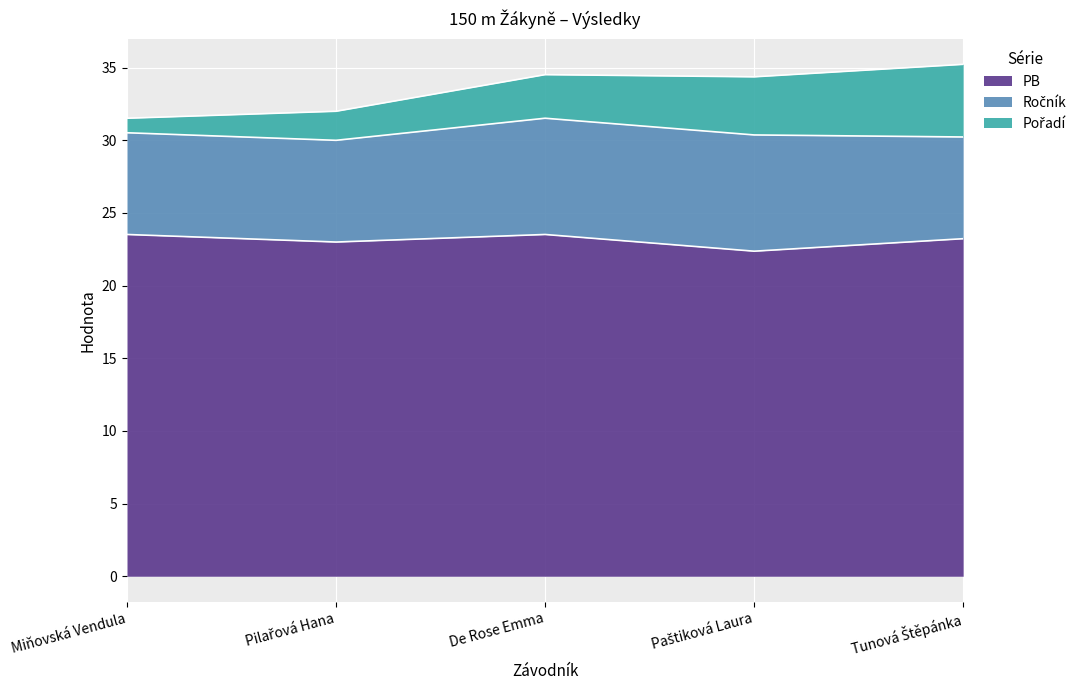

True or false: PB and Pořadí cross at least once.

False